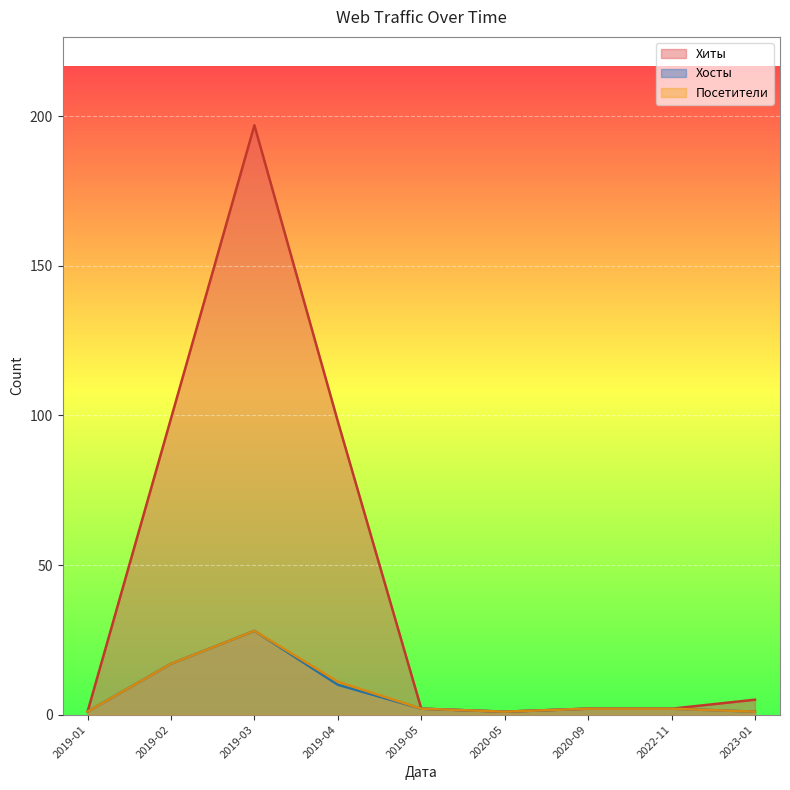

At which category is the sum across all series the highest?

2019-03